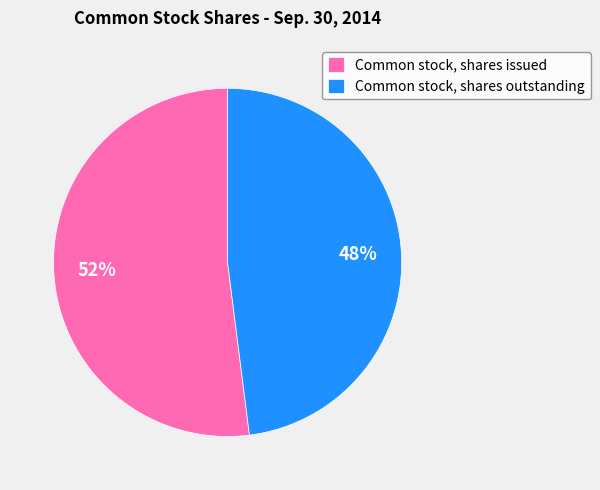

Count the number of slices in the pie.

2